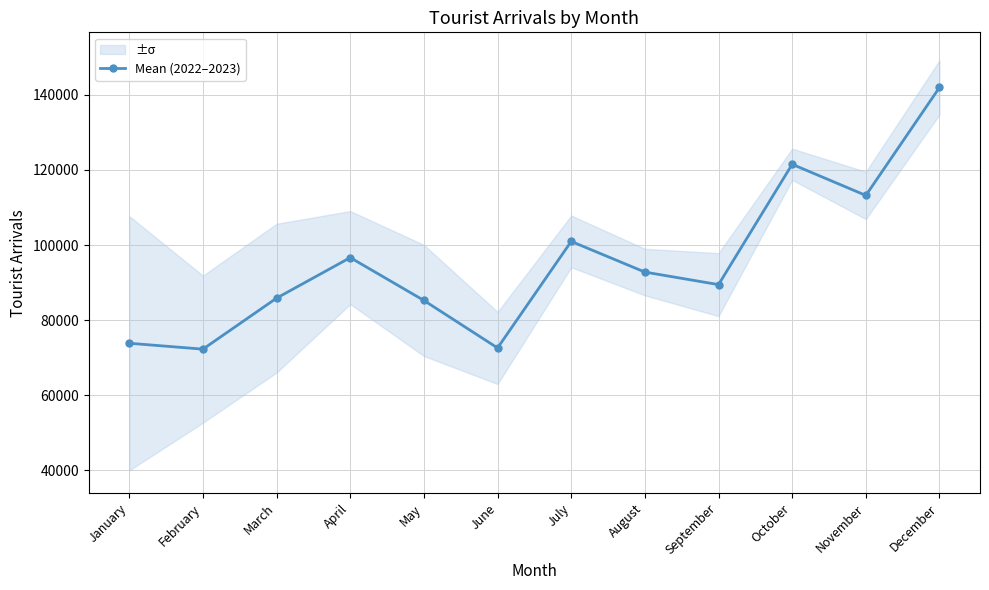

Does the chart have visible grid lines?

Yes